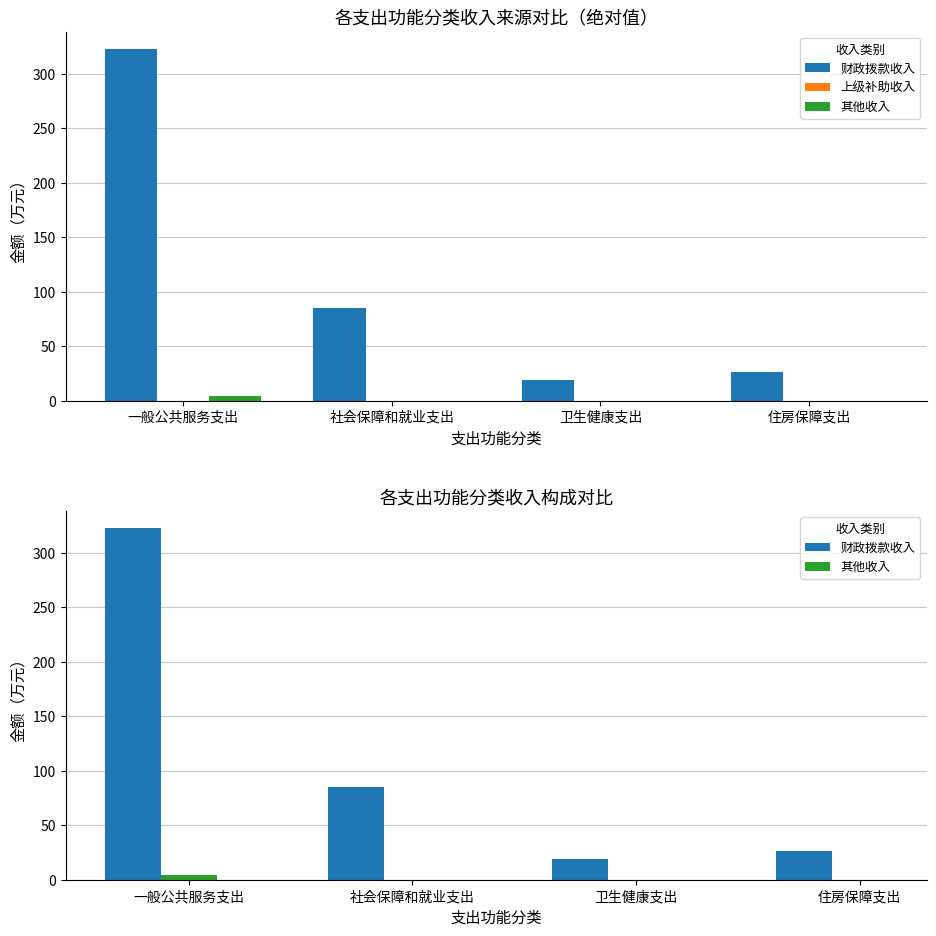

What is the greatest value displayed?

322.3